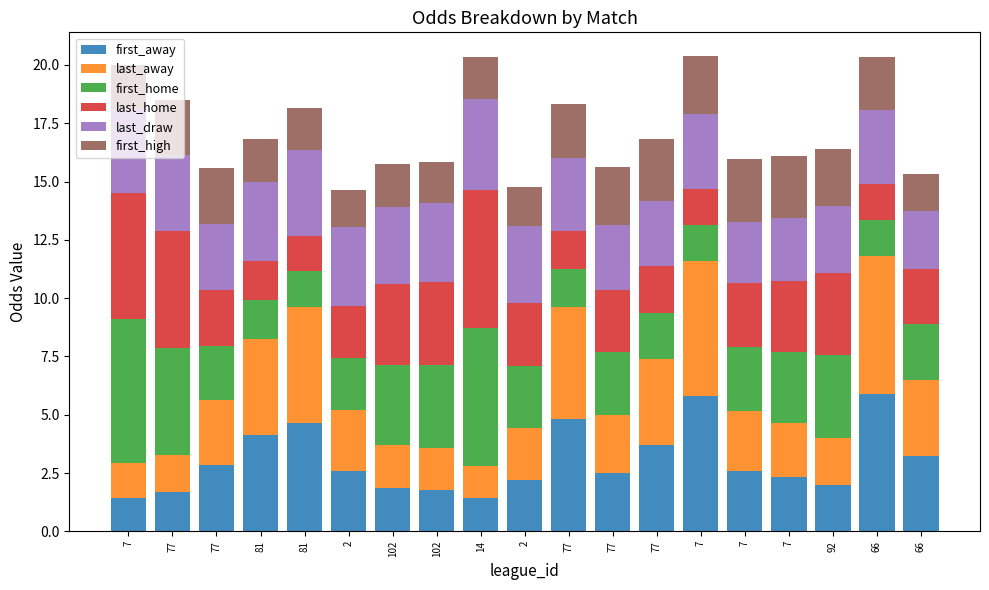

Where is last_draw nearest to the value 3?

77